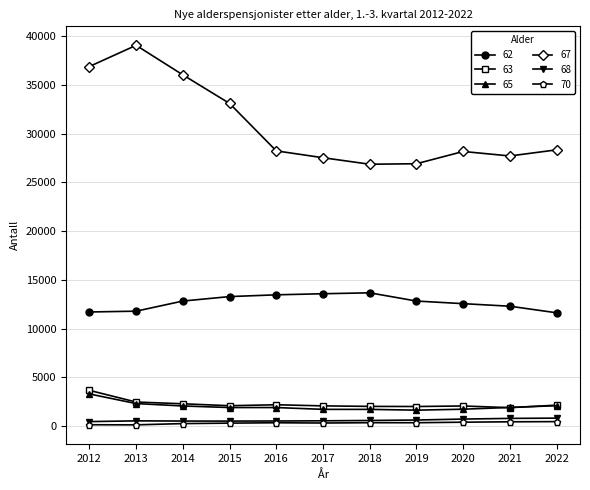

True or false: 67 and 65 intersect in this chart.

False